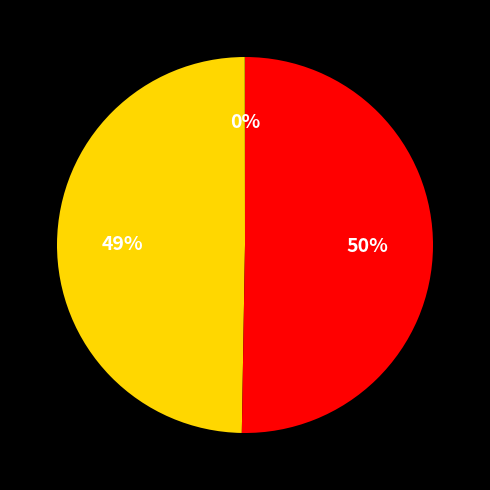

The Amount-92042 slice represents 41% of the pie. True or false?

False